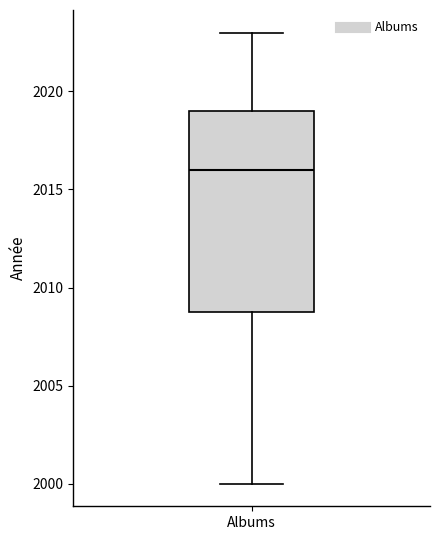

Transcribe this box plot: give where the median line is, the range the box spans, and where the two whiskers end, as read against the y-axis. The values are not printed on the chart, so give them approximately, as read against the axis.

median 2016, box 2009 to 2019, whiskers 2000 to 2023